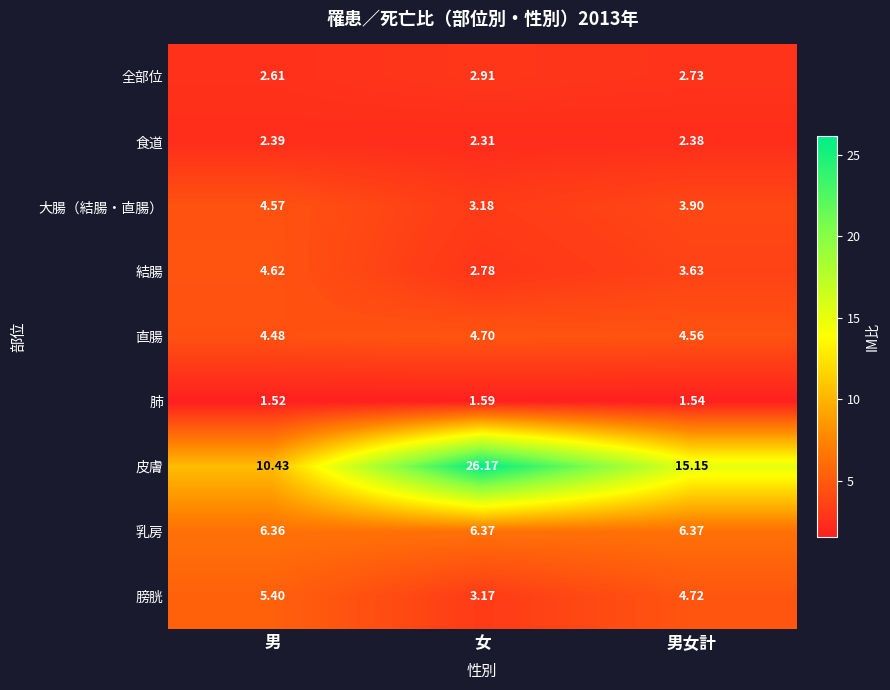

Which category has the highest value across all series?

女